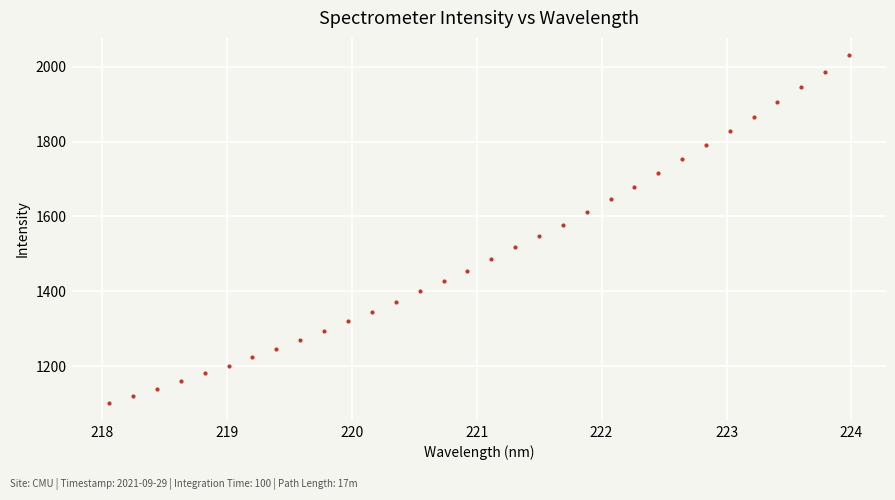

What is the value of the 21st point from the left?

1610.8